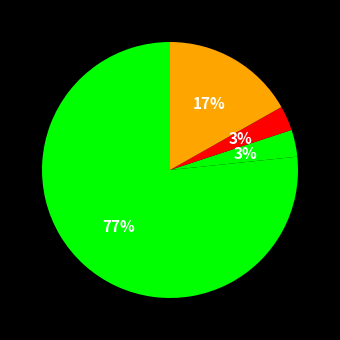

How many segments does this pie chart have?

4